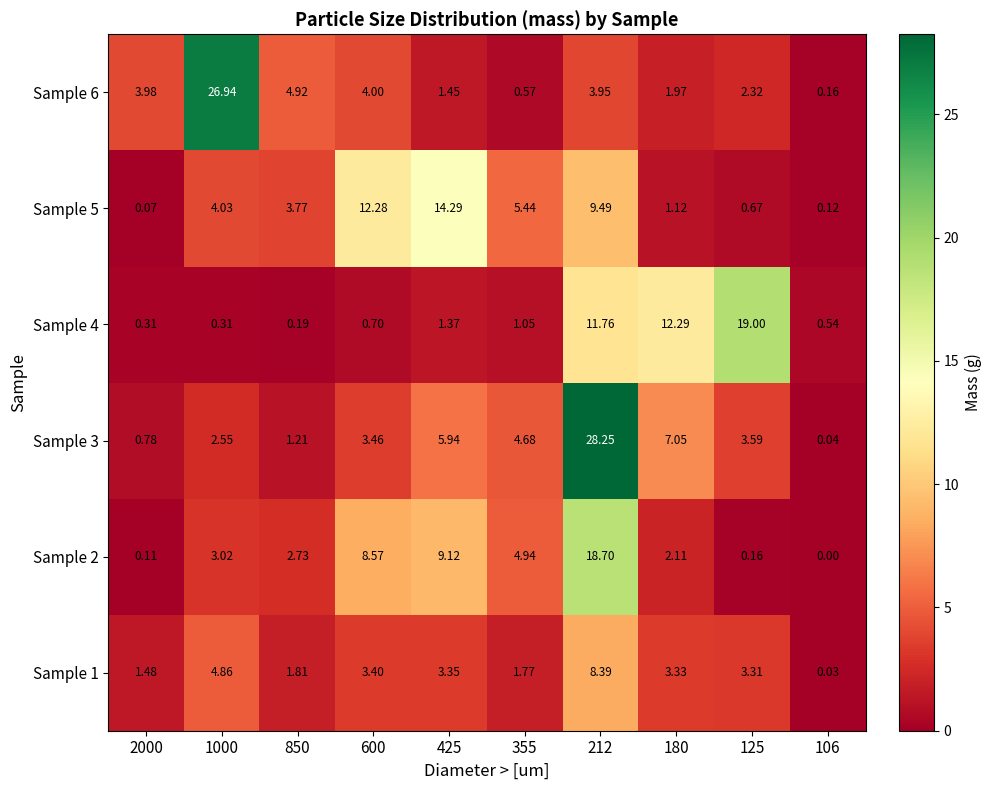

What is the spread (max minus min) of values at 1000?

26.6